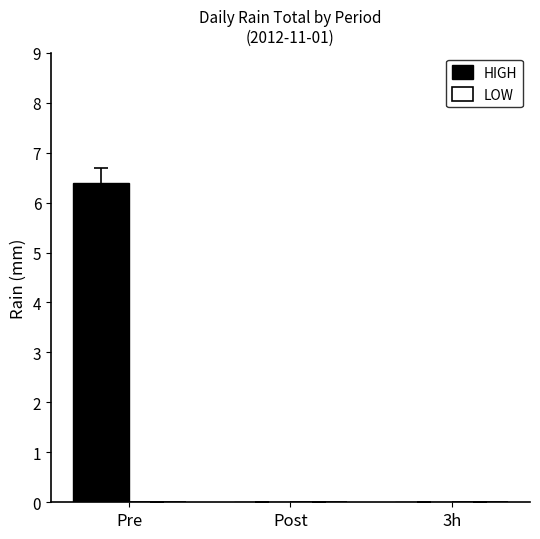

What is the sum of the values at Pre and 3h?

6.4